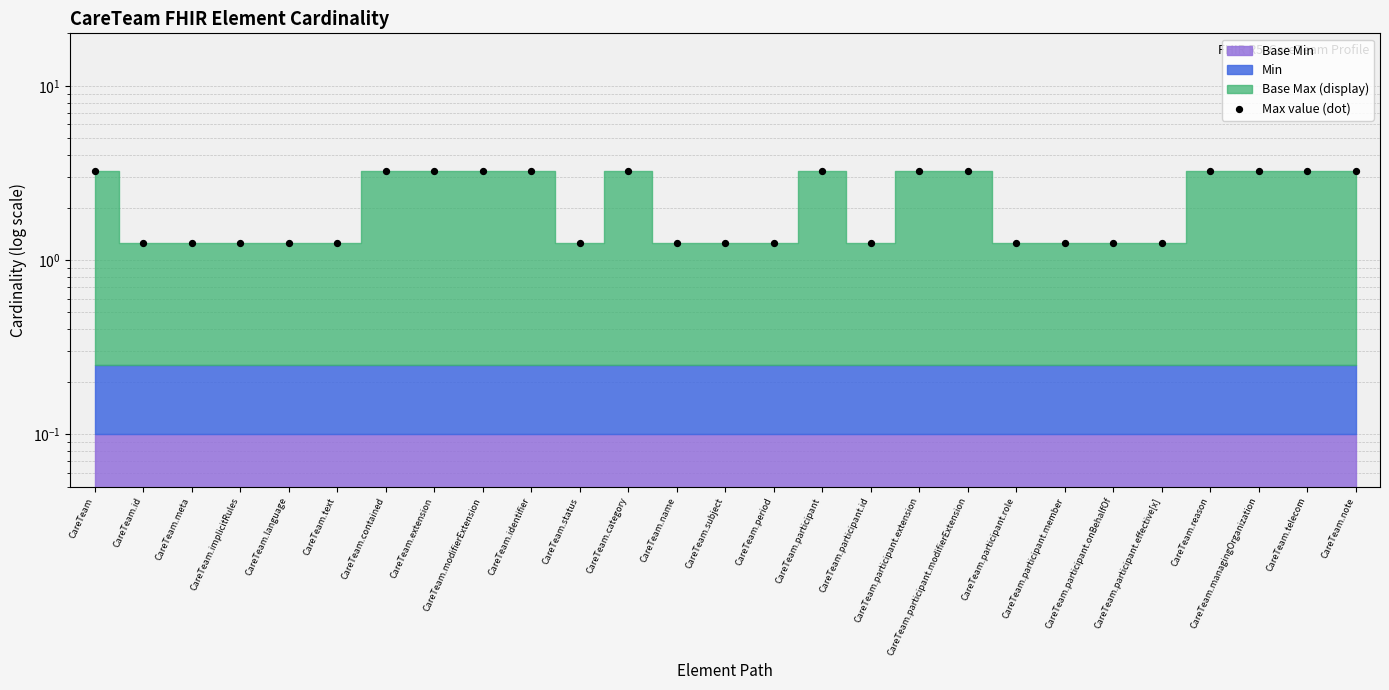

What is the change in value from CareTeam to CareTeam.id?

-2.0